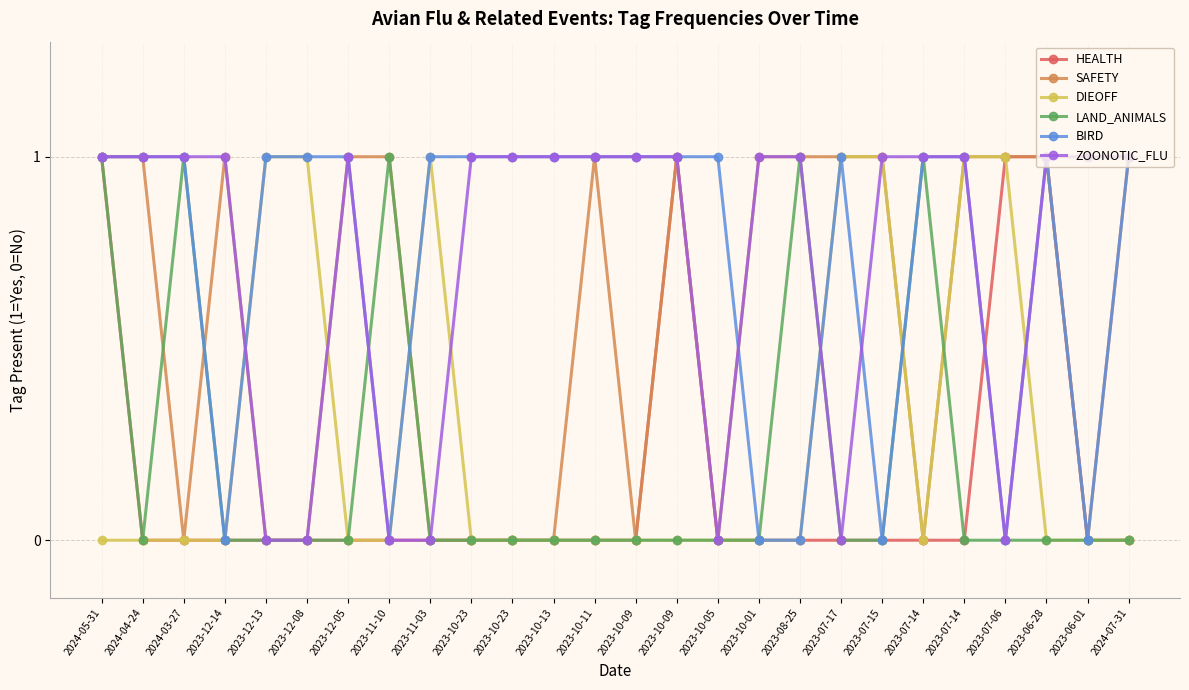

Which has a higher value, 2024-04-24 or 2024-07-31?

2024-04-24